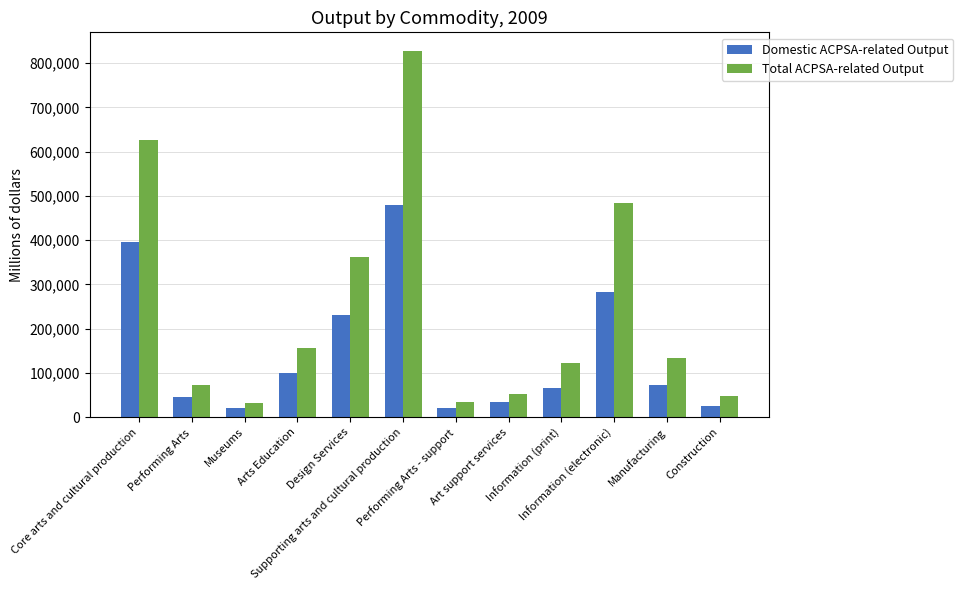

What is the maximum value shown in the chart?

828217